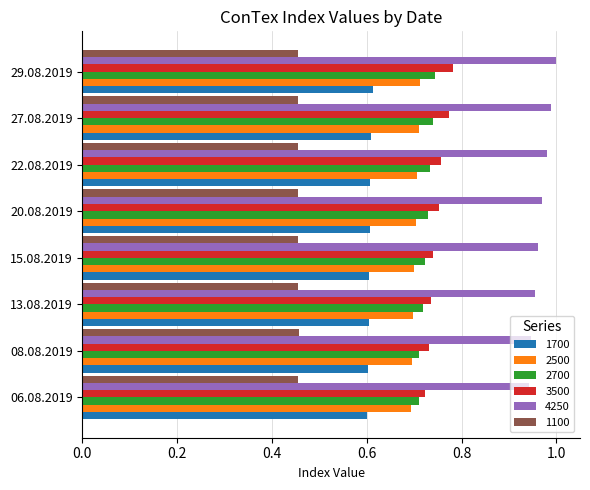

Is the value of 1700 at 13.08.2019 greater than the value of 1100 at 06.08.2019?

Yes